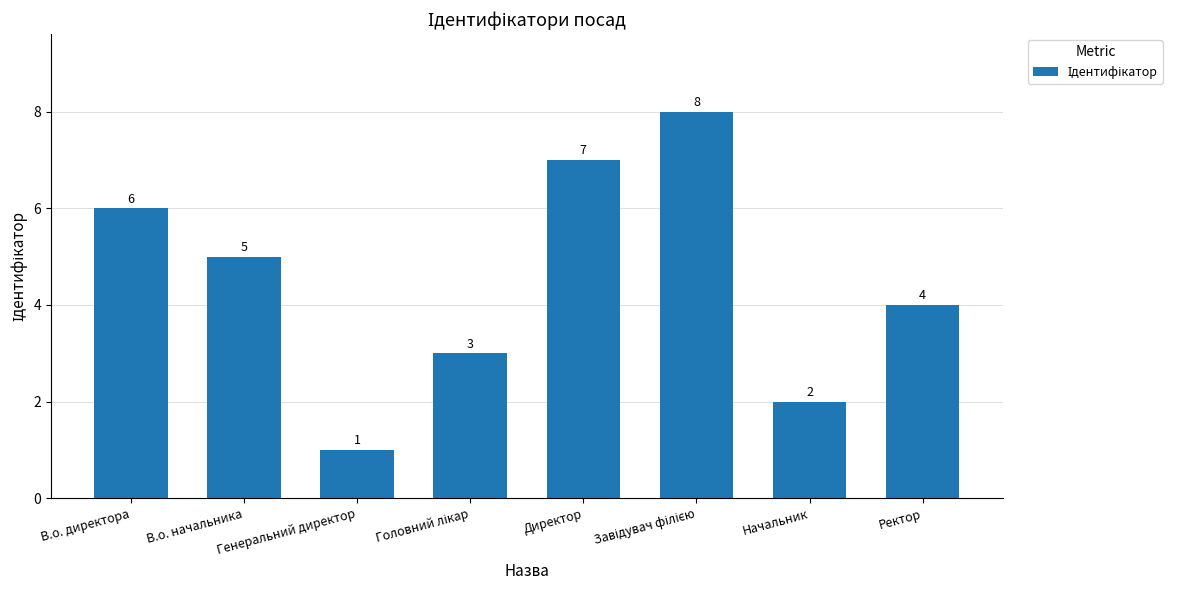

What is the greatest value displayed?

8